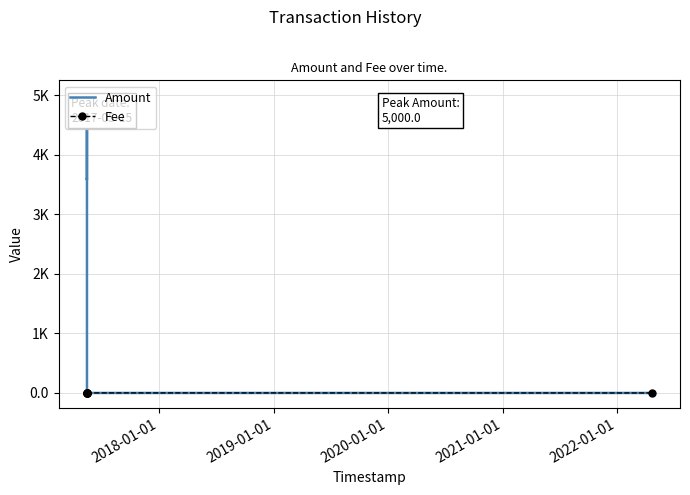

What are all the series names shown in the legend?

Amount, Fee